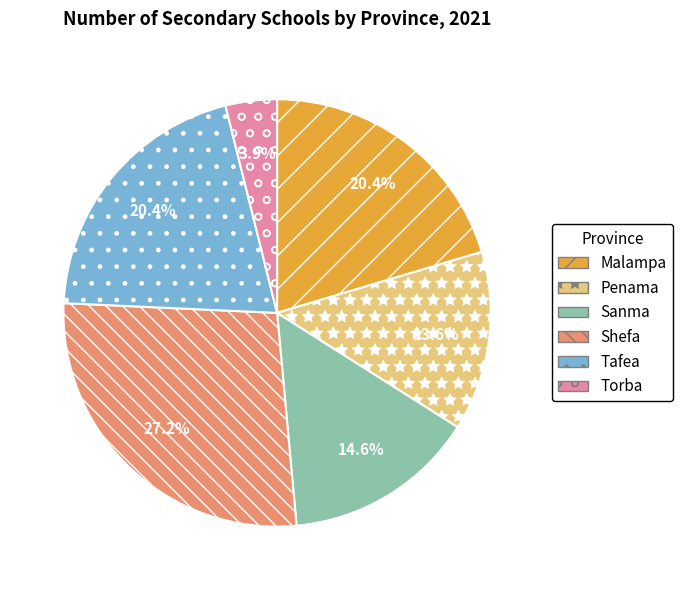

What is the ratio of the value at Shefa to the value at Penama?

2.0